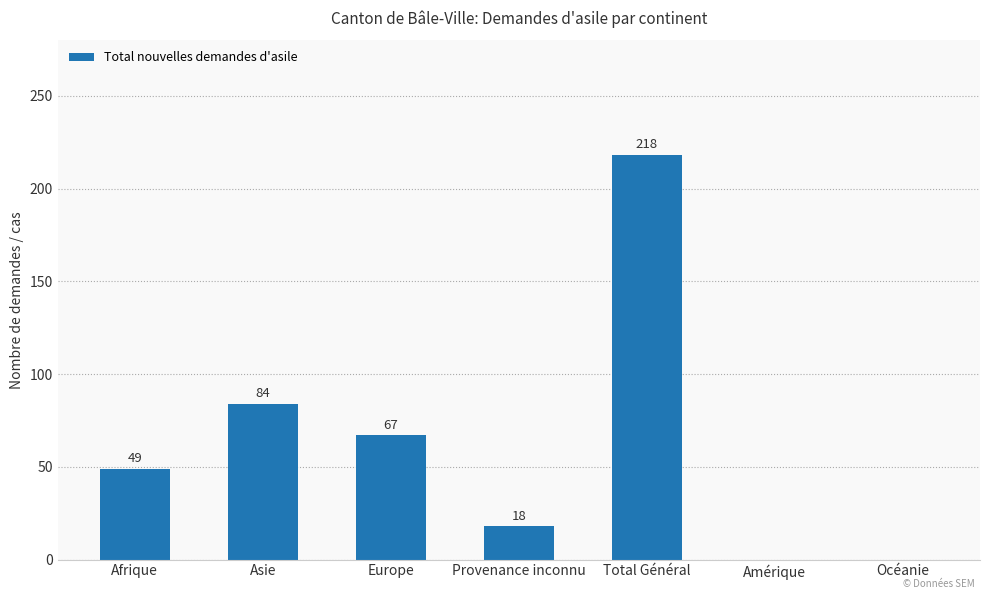

What is the sum of the values at Provenance inconnu and Total Général?

236